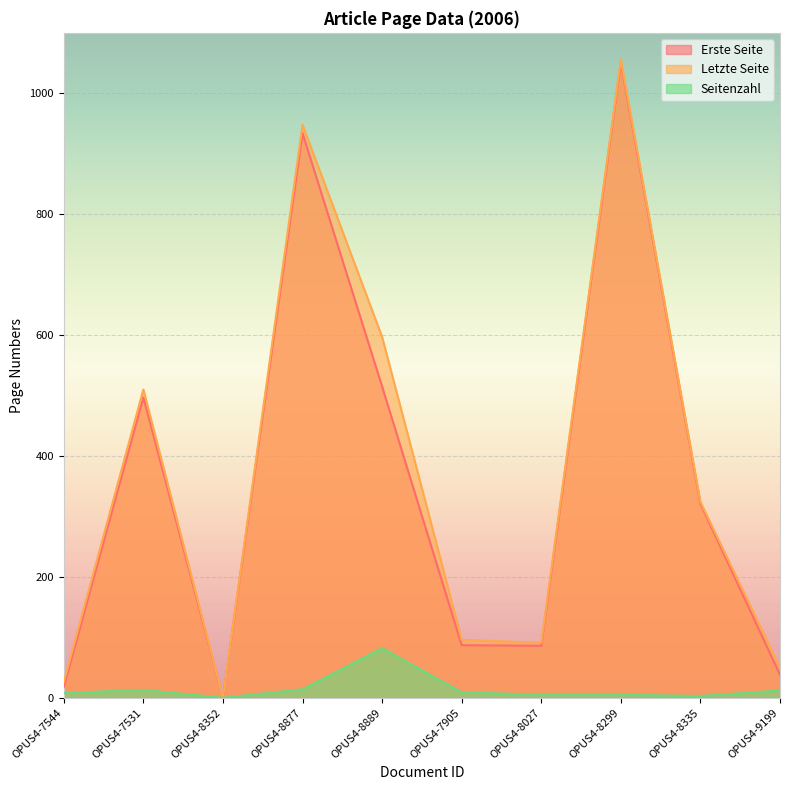

At which category does Erste Seite reach its first local peak?

OPUS4-7531